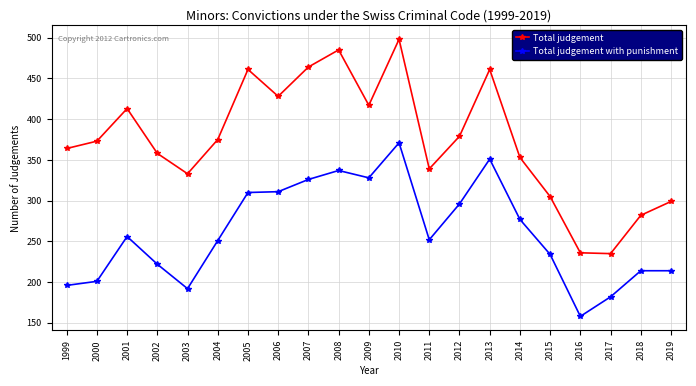

What is the difference between the Total judgement values at 2002 and 2006?

70